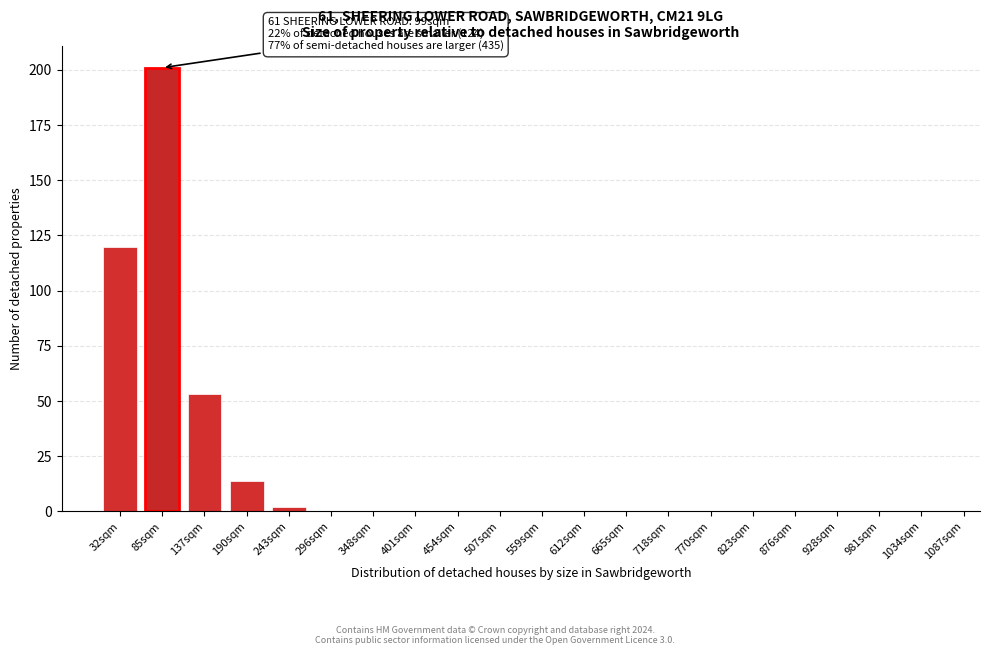

Reading left to right, extract all data points from this chart.

32sqm=120	85sqm=201	137sqm=53	190sqm=14	243sqm=2	296sqm=0	348sqm=0	401sqm=0	454sqm=0	507sqm=0	559sqm=0	612sqm=0	665sqm=0	718sqm=0	770sqm=0	823sqm=0	876sqm=0	928sqm=0	981sqm=0	1034sqm=0